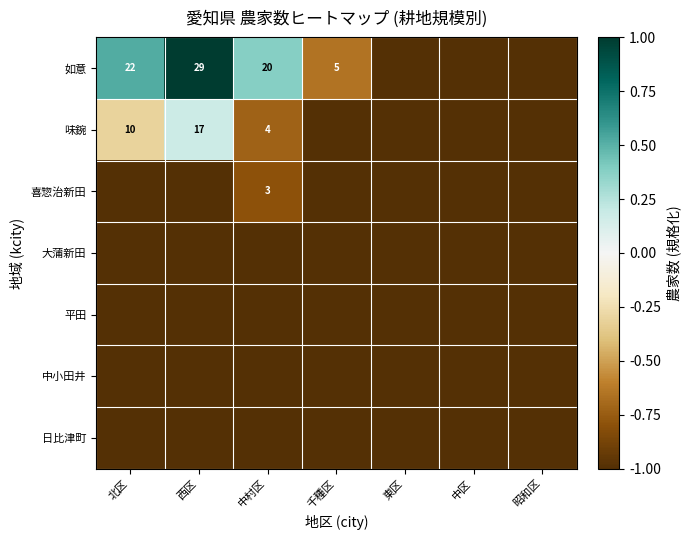

The 喜惣治新田 series shows -1.0 at 西区. True or false?

True